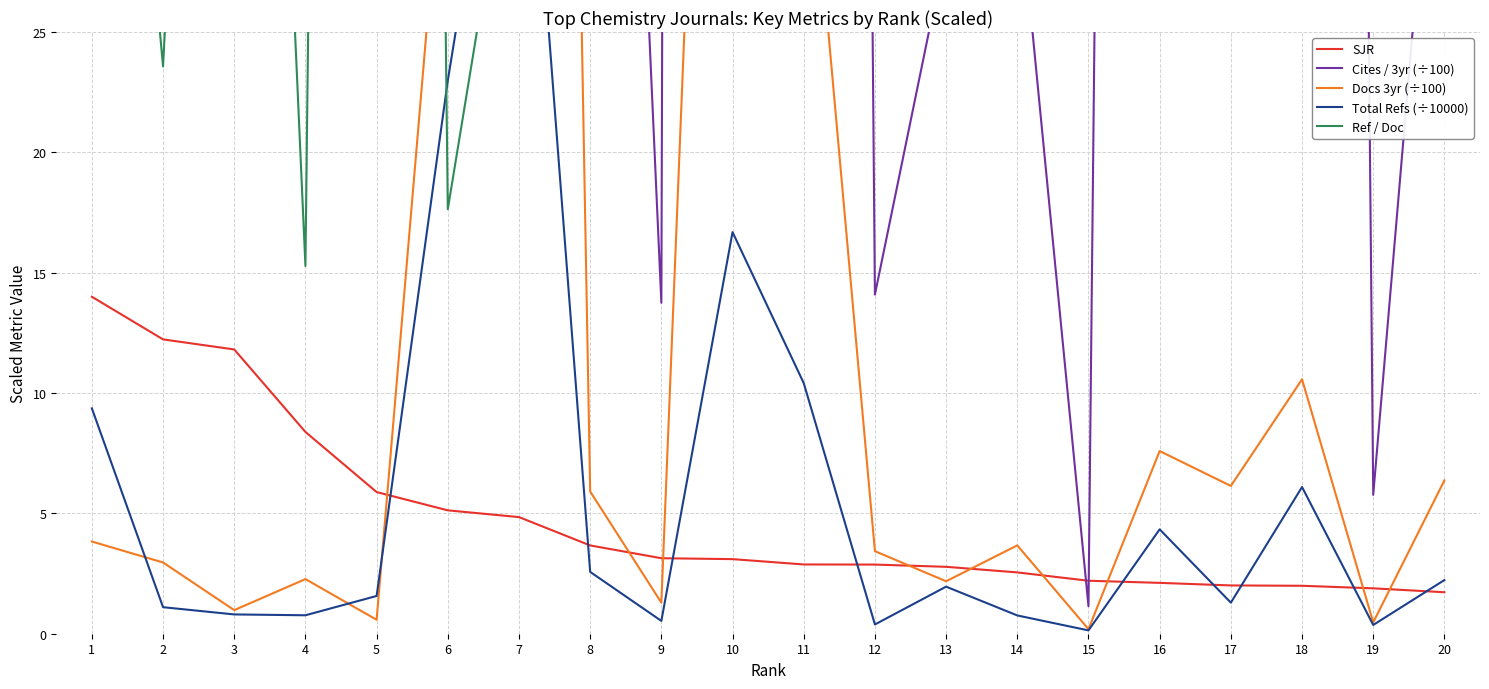

What is the smallest value displayed?

0.1